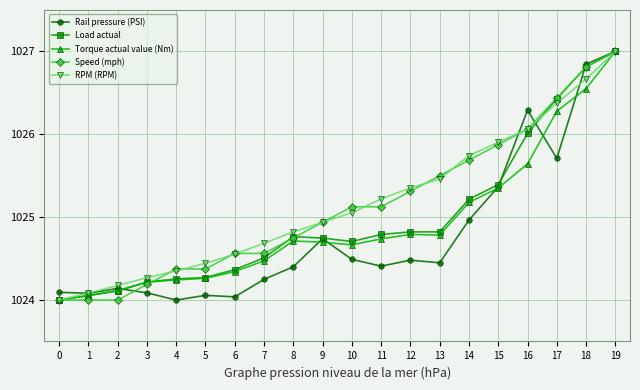

True or false: RPM (RPM) has more than 2 points higher than both neighbors.

False